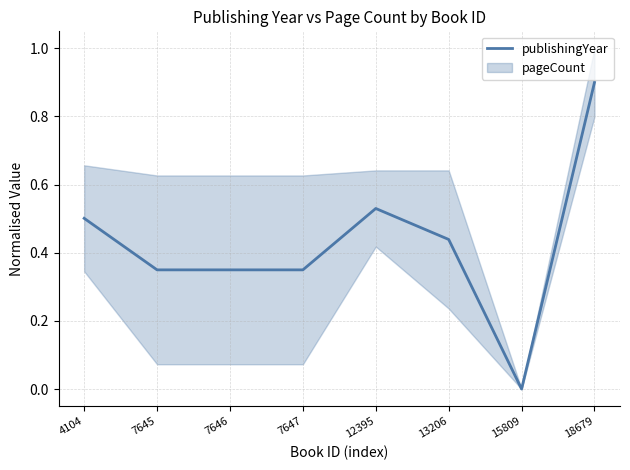

Does the chart display data point markers on the line(s)?

No